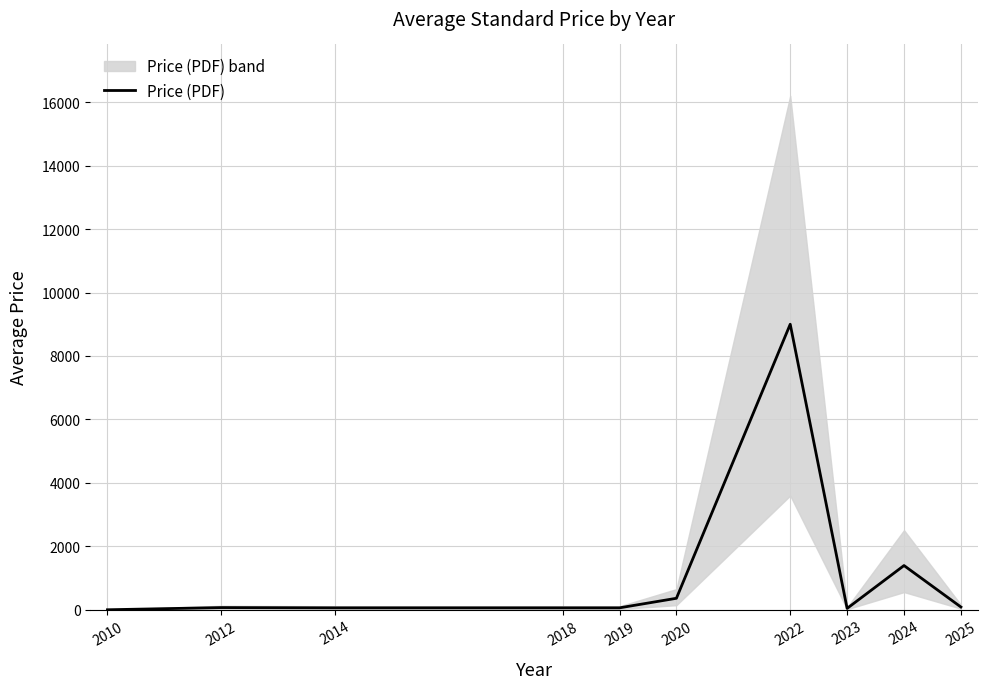

Reading left to right, transcribe all the data shown in this chart.

2010=0.0	2012=69.0	2014=61.0	2018=61.0	2019=61.0	2020=362.0	2022=9000.0	2023=43.0	2024=1393.9	2025=86.7